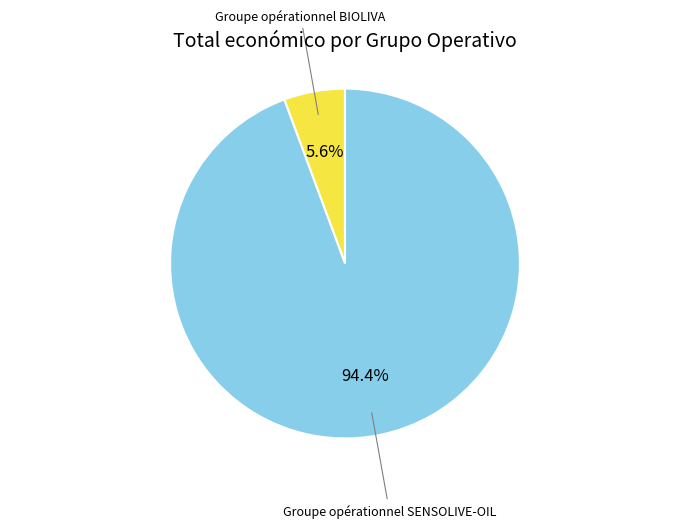

Is there a majority slice in this chart?

Yes